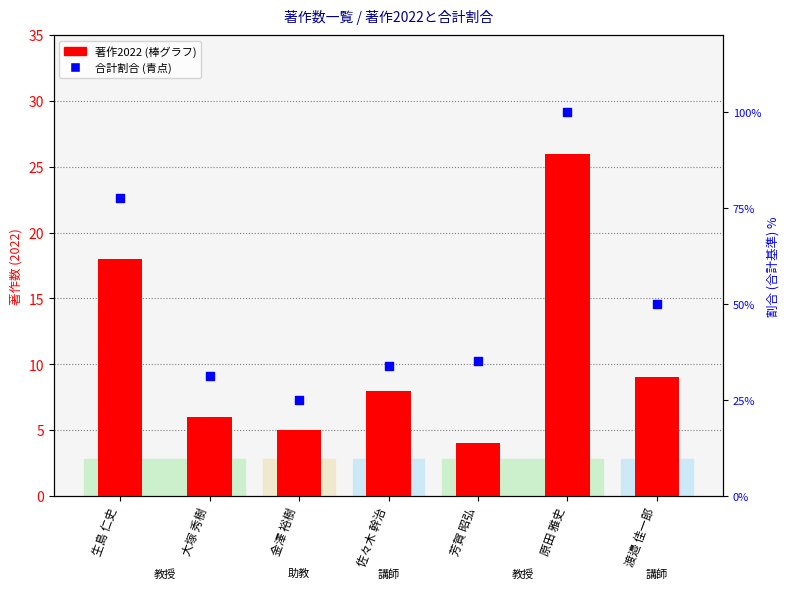

Which series reaches the maximum Y coordinate?

合計に対する割合(%)